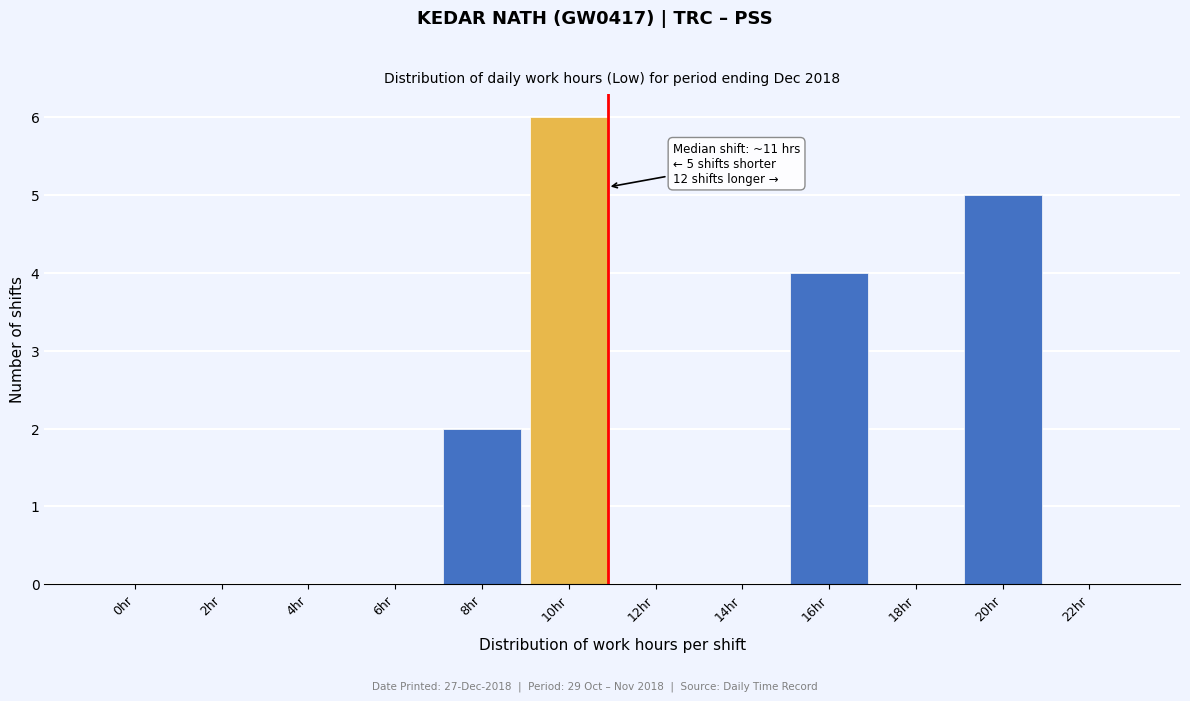

Reading left to right, transcribe all the data shown in this chart.

0hr=0	2hr=0	4hr=0	6hr=0	8hr=2	10hr=6	12hr=0	14hr=0	16hr=4	18hr=0	20hr=5	22hr=0